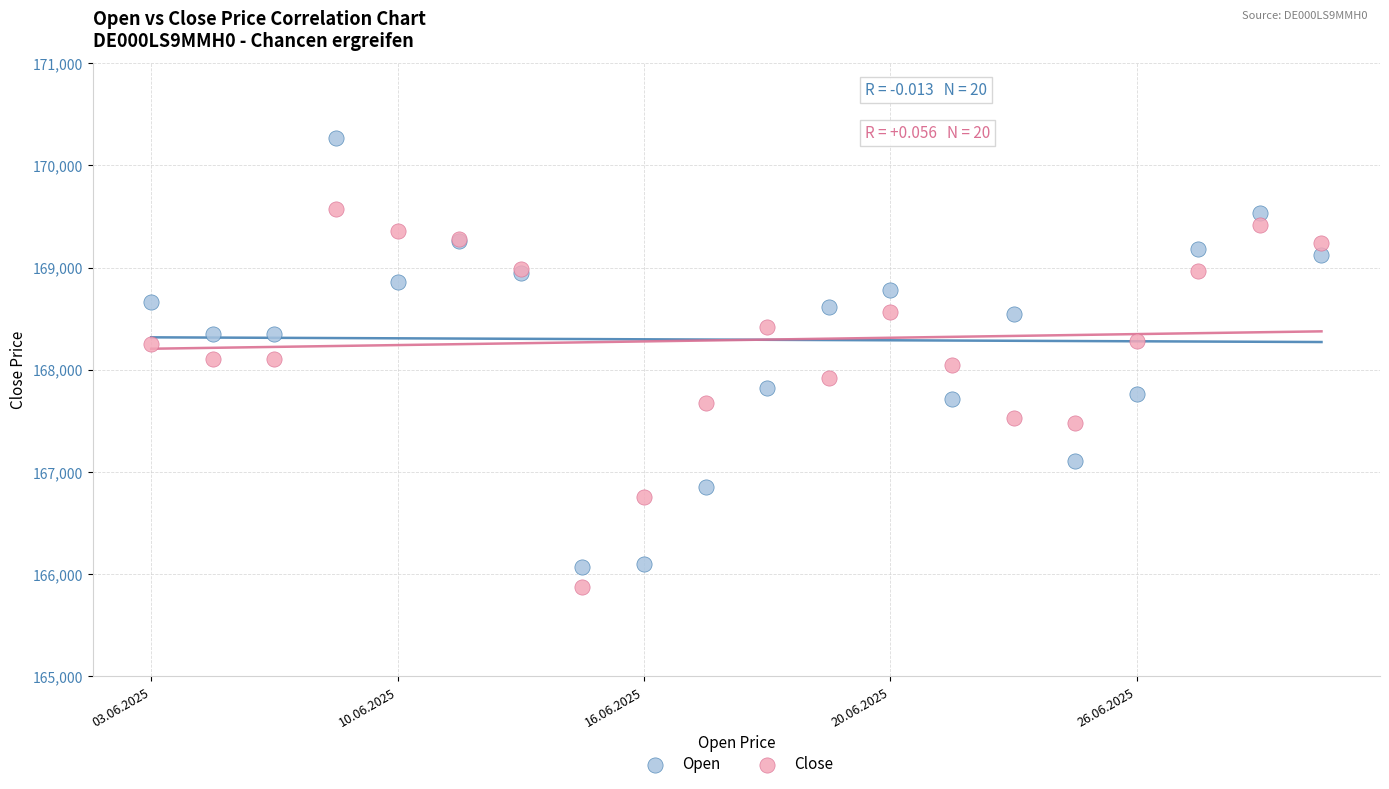

Which series has the widest spread of Y values?

Open